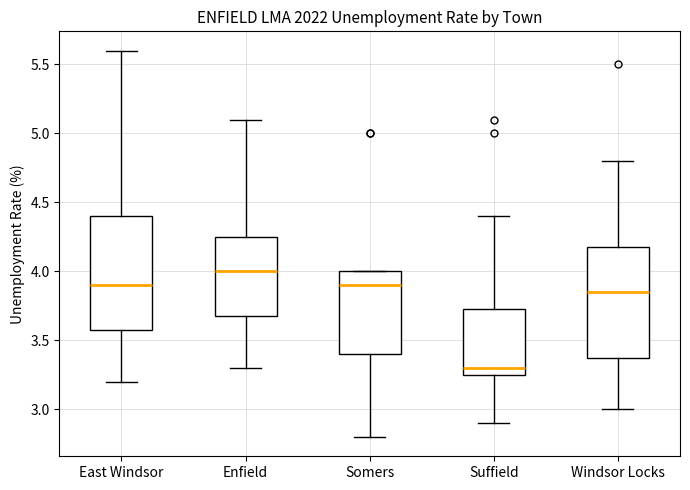

Reading left to right, transcribe this box plot: for each box, give where its median line is, the range the box spans, and where its two whiskers end, as read against the y-axis. The values are not printed on the chart, so give them approximately, as read against the axis.

East Windsor: median 3.90, box 3.60 to 4.40, whiskers 3.20 to 5.60
Enfield: median 4.00, box 3.70 to 4.25, whiskers 3.30 to 5.10
Somers: median 3.90, box 3.40 to 4.00, whiskers 2.80 to 4.00
Suffield: median 3.30, box 3.25 to 3.75, whiskers 2.90 to 4.40
Windsor Locks: median 3.85, box 3.40 to 4.20, whiskers 3.00 to 4.80